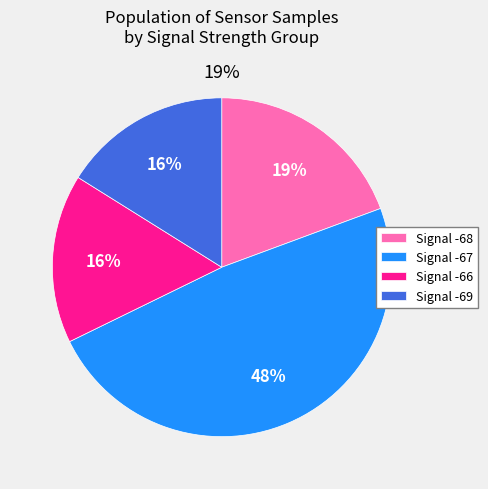

Is 21 the majority of the pie?

No